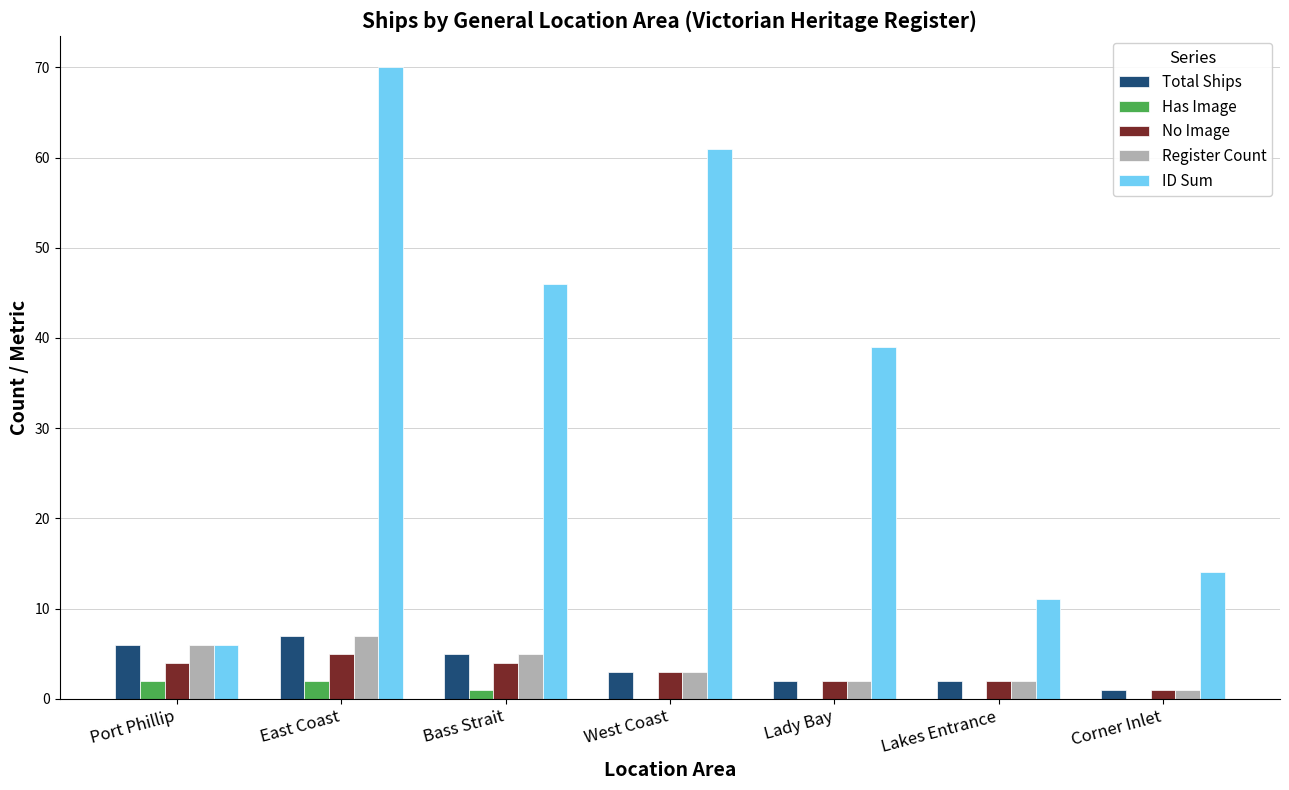

Is the value of ID Sum at Corner Inlet greater than the value of Register Count at Corner Inlet?

Yes